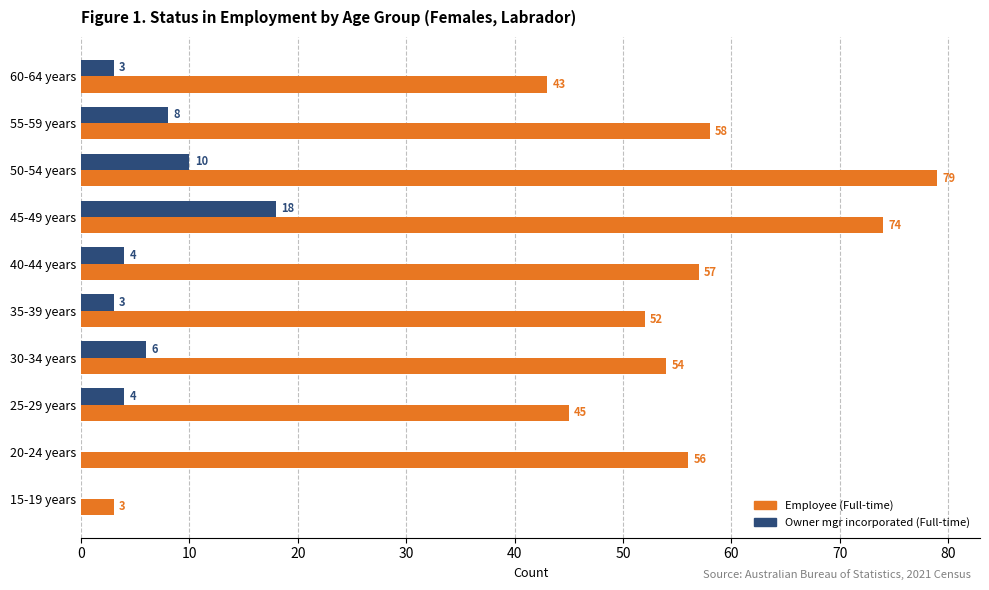

What is the average value of the Owner mgr incorporated (Full-time) series?

6